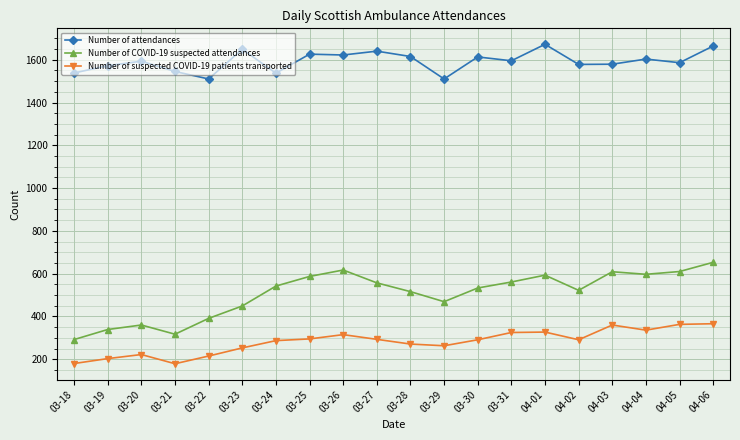

Rank the series by their maximum value, from highest to lowest.

Number of attendances, Number of COVID-19 suspected attendances, Number of suspected COVID-19 patients transported